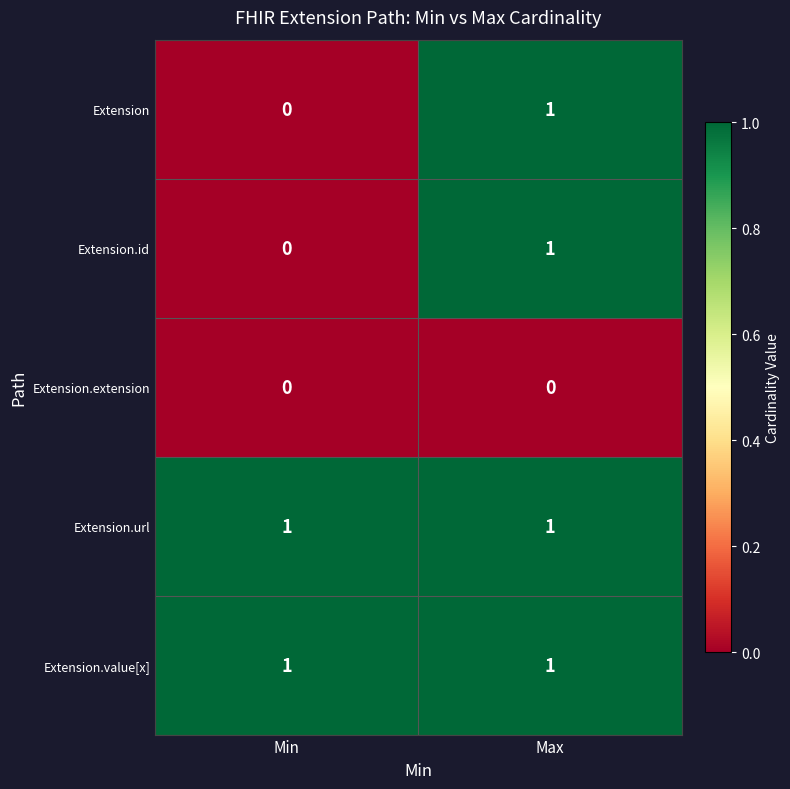

The value of Extension.value[x] at Max is 1. True or false?

True